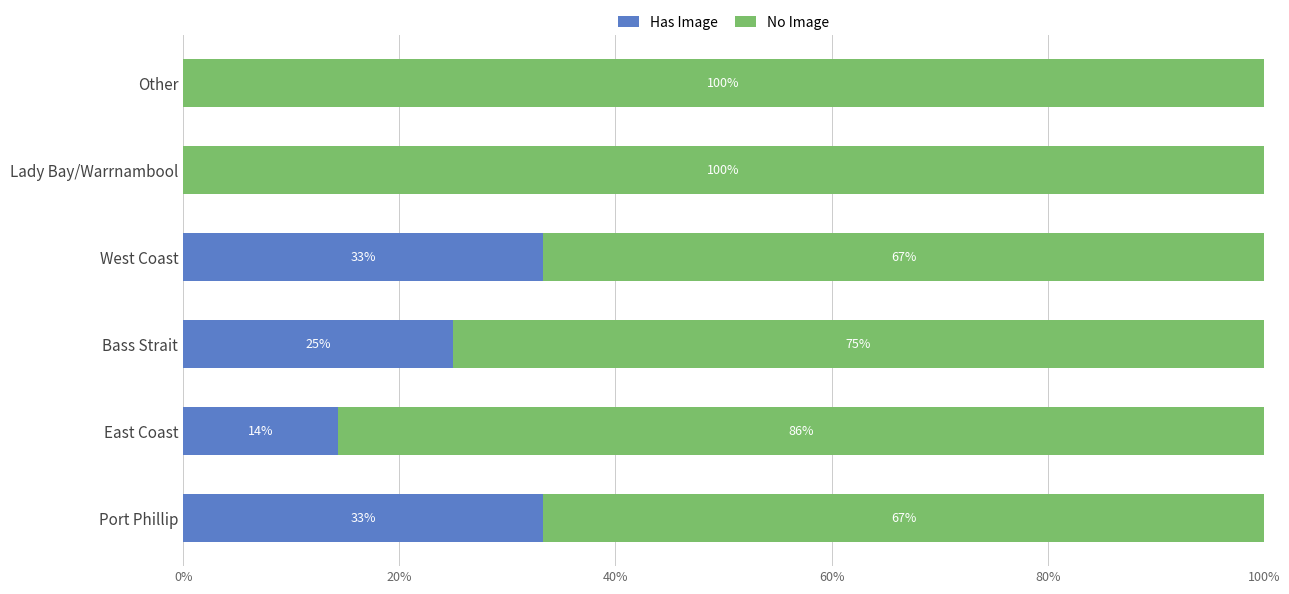

What is the approximate value of Has Image at Bass Strait?

25.0